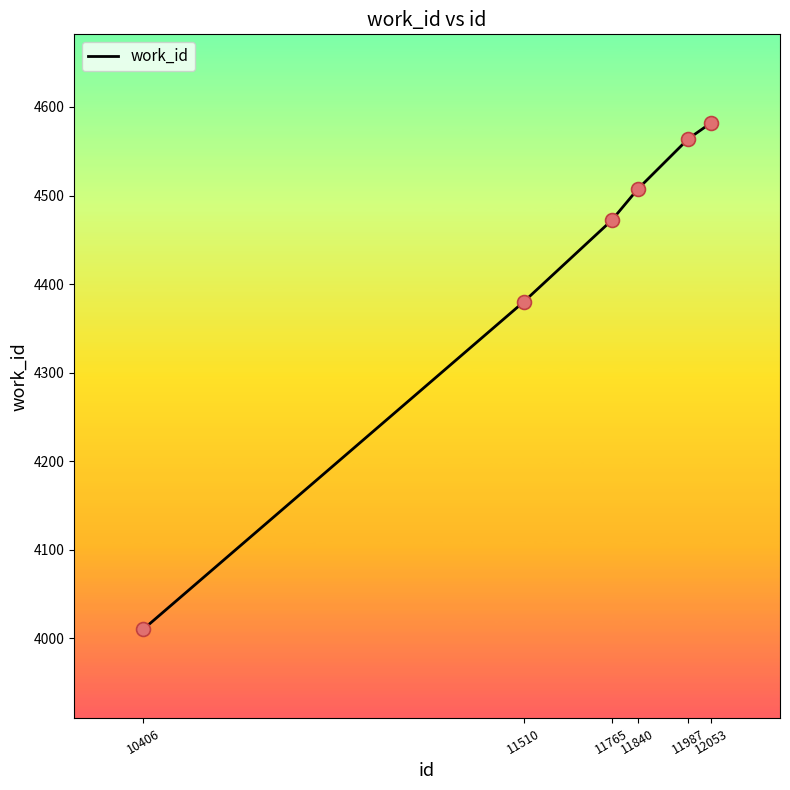

What is the ratio of the value at 11510 to the value at 12053?

1.0